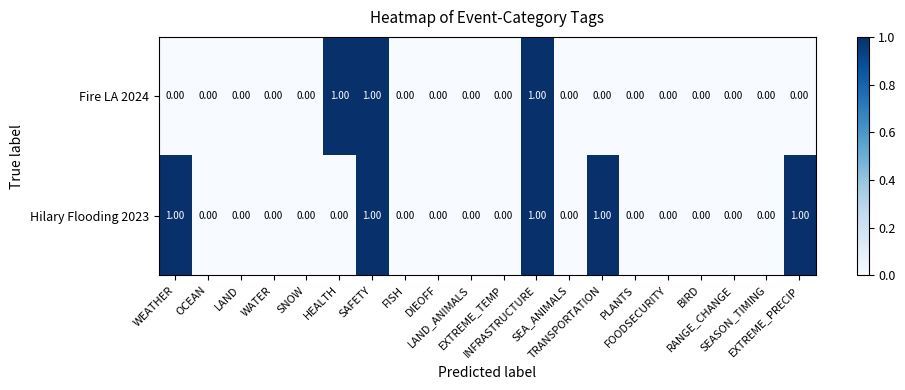

Which series has the largest total across all categories?

Hilary Flooding 2023